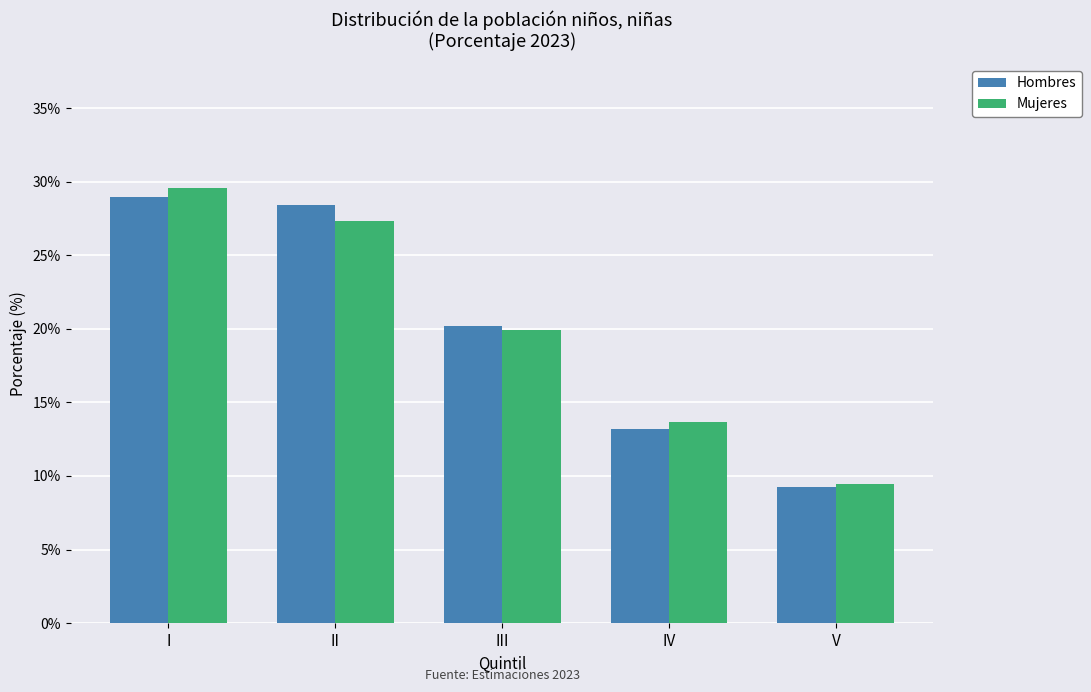

At I, list the series in order from smallest to largest.

Hombres, Mujeres